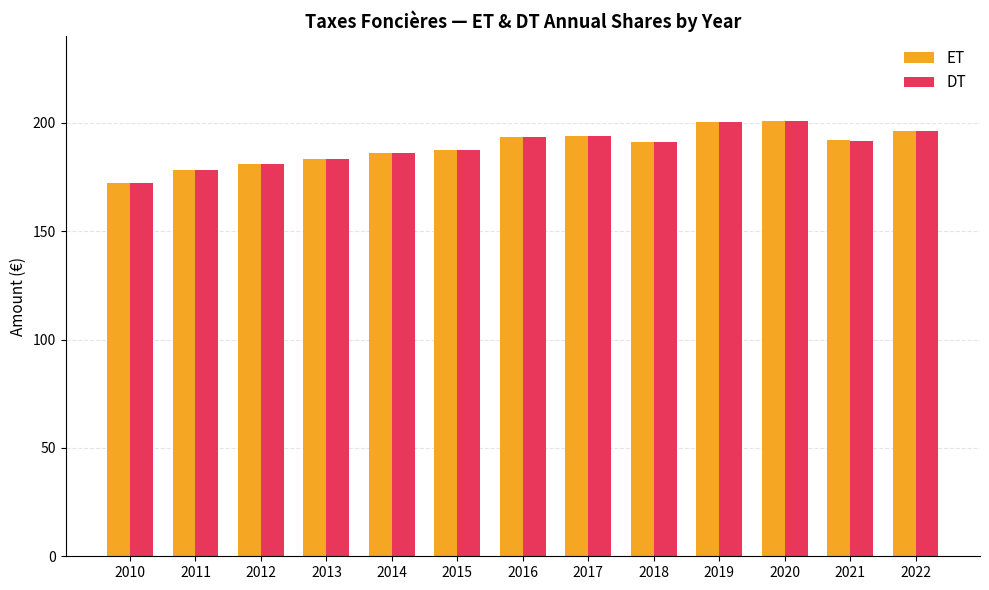

Is the value of DT at 2015 greater than the value of ET at 2019?

No